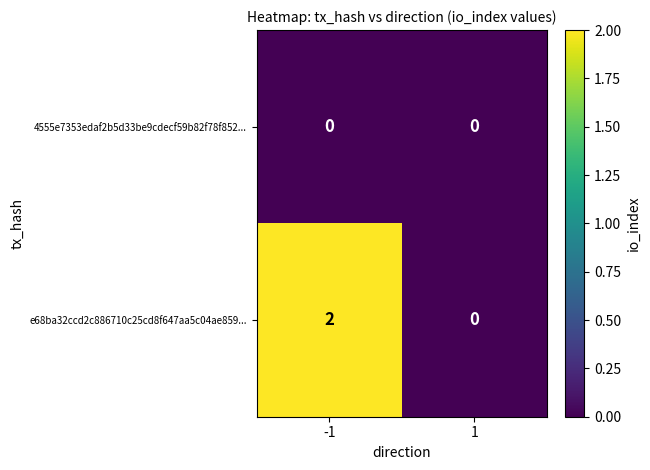

At which category is the sum across all series the highest?

-1